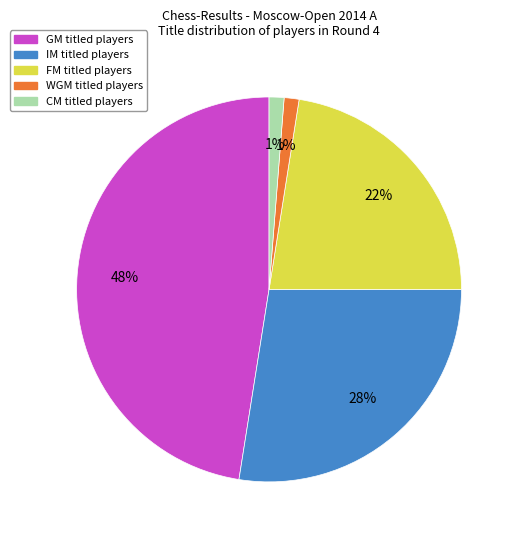

To the nearest percent, what percentage of the pie is WGM?

1%